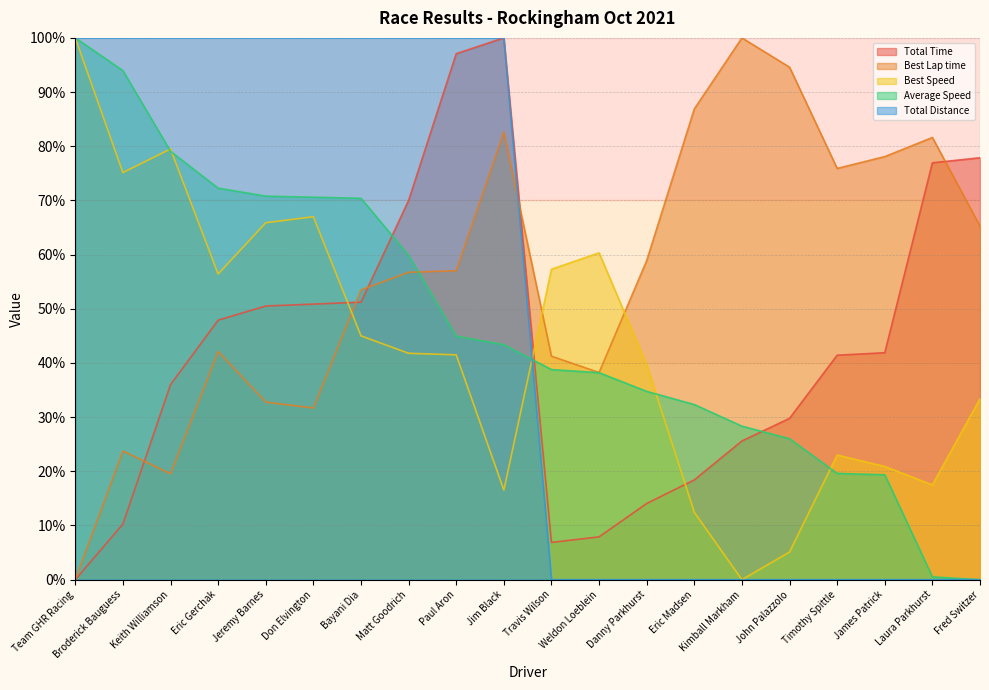

Does the chart have visible grid lines?

Yes